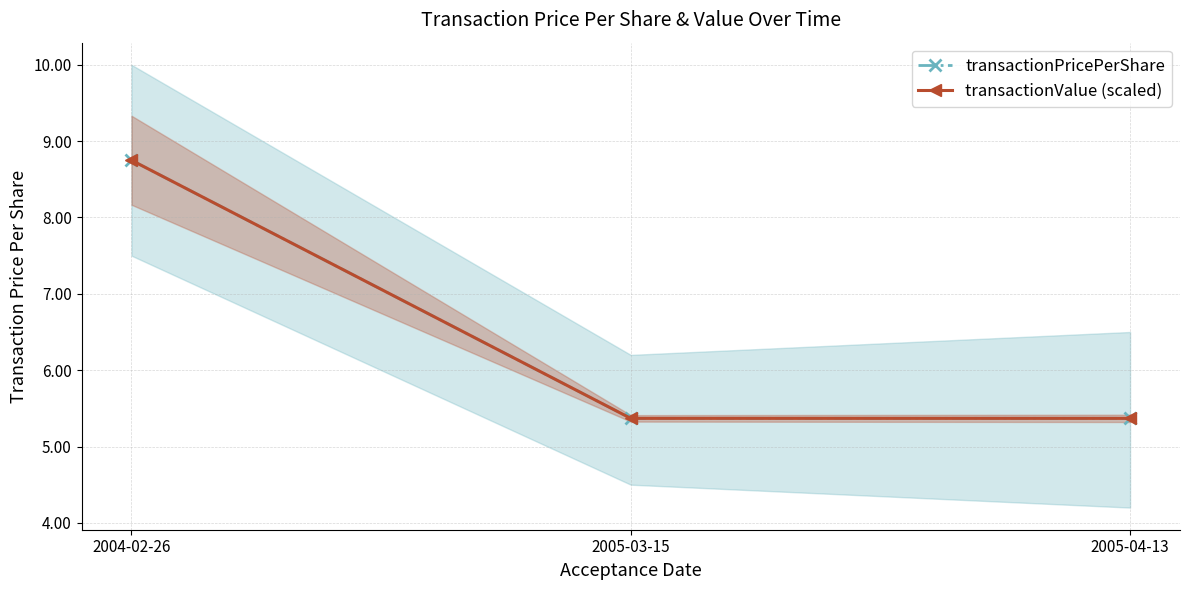

Count the transactionPricePerShare values in the range 5 to 8.

2